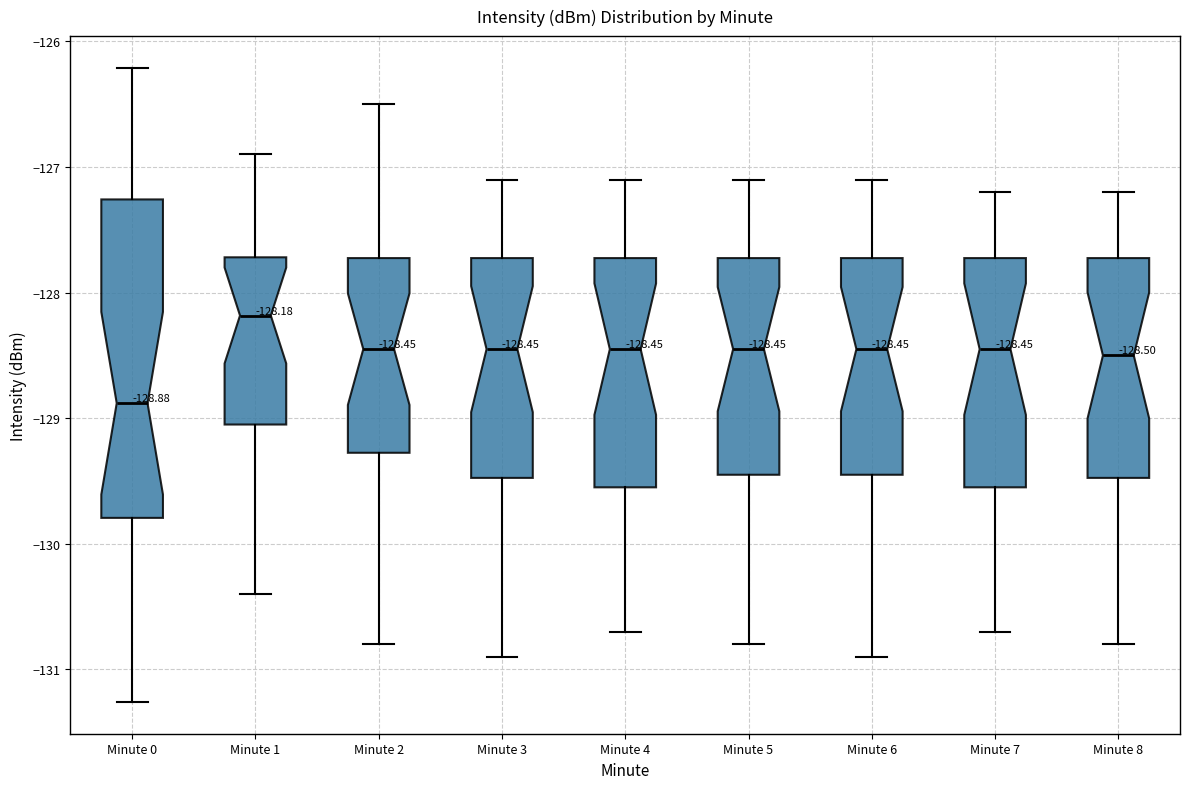

Which box's median line is the lowest?

Minute 0